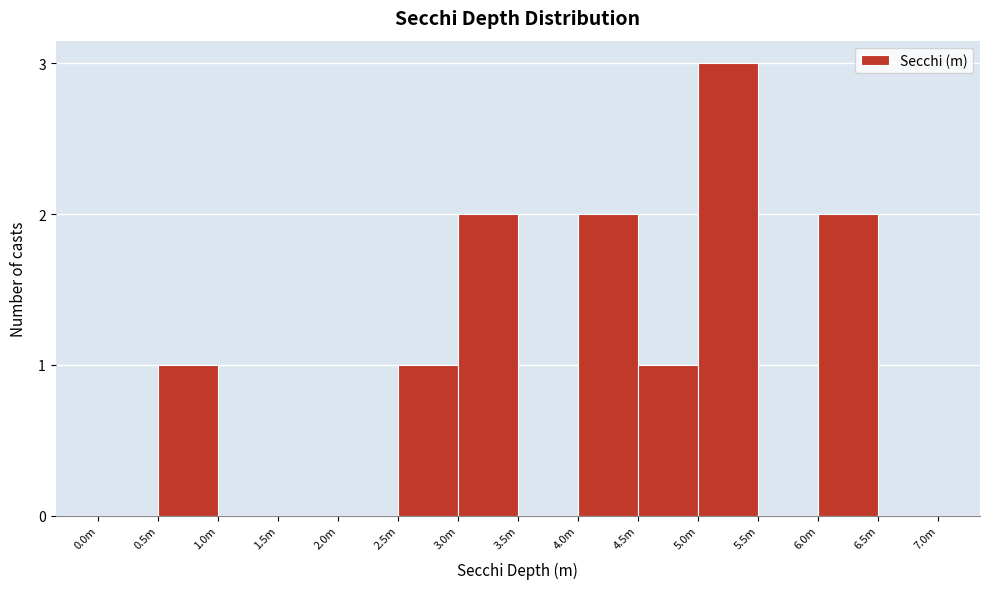

Reading left to right, extract all data points from this chart.

0.0m=0	0.5m=1	1.0m=0	1.5m=0	2.0m=0	2.5m=1	3.0m=2	3.5m=0	4.0m=2	4.5m=1	5.0m=3	5.5m=0	6.0m=2	6.5m=0